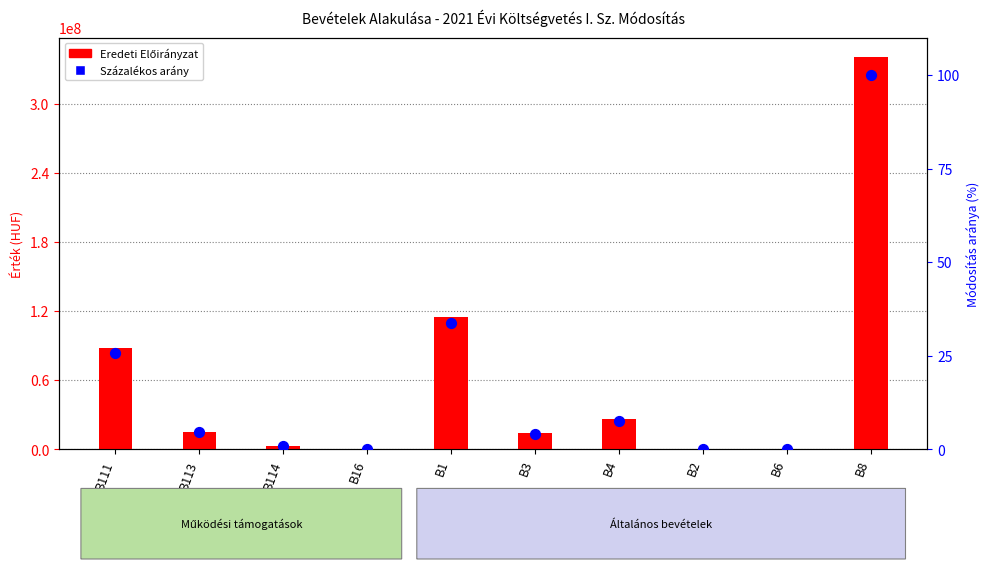

Which series contains the lowest Y value?

Eredeti Előirányzat